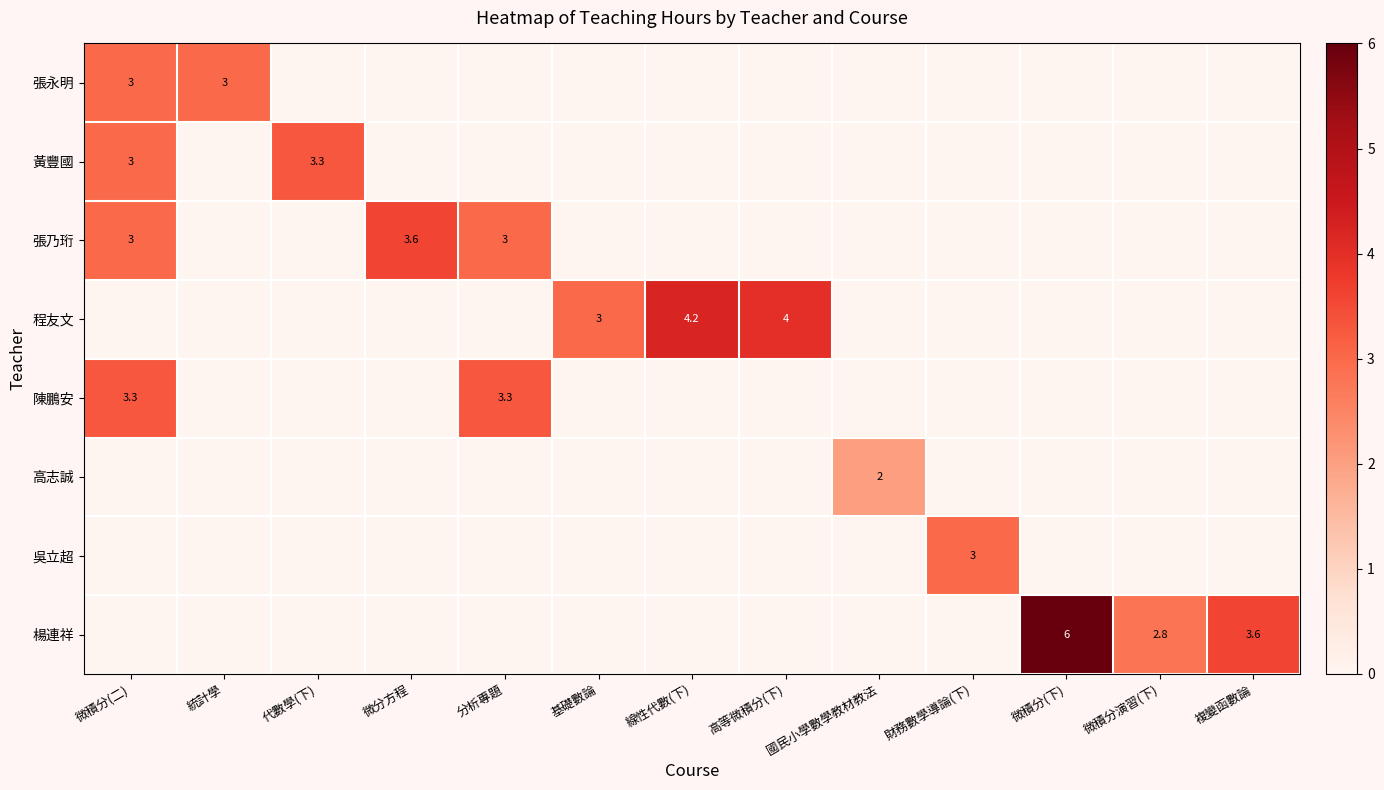

The value of 楊連祥 at 複變函數論 is 6.0. True or false?

False